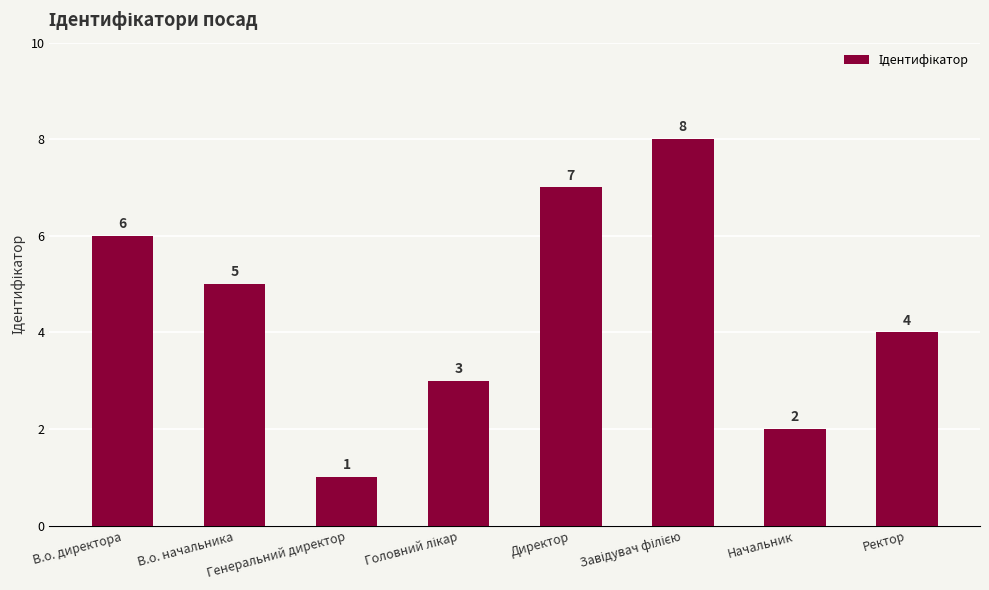

What is the label of the 1st bar from the right?

Ректор